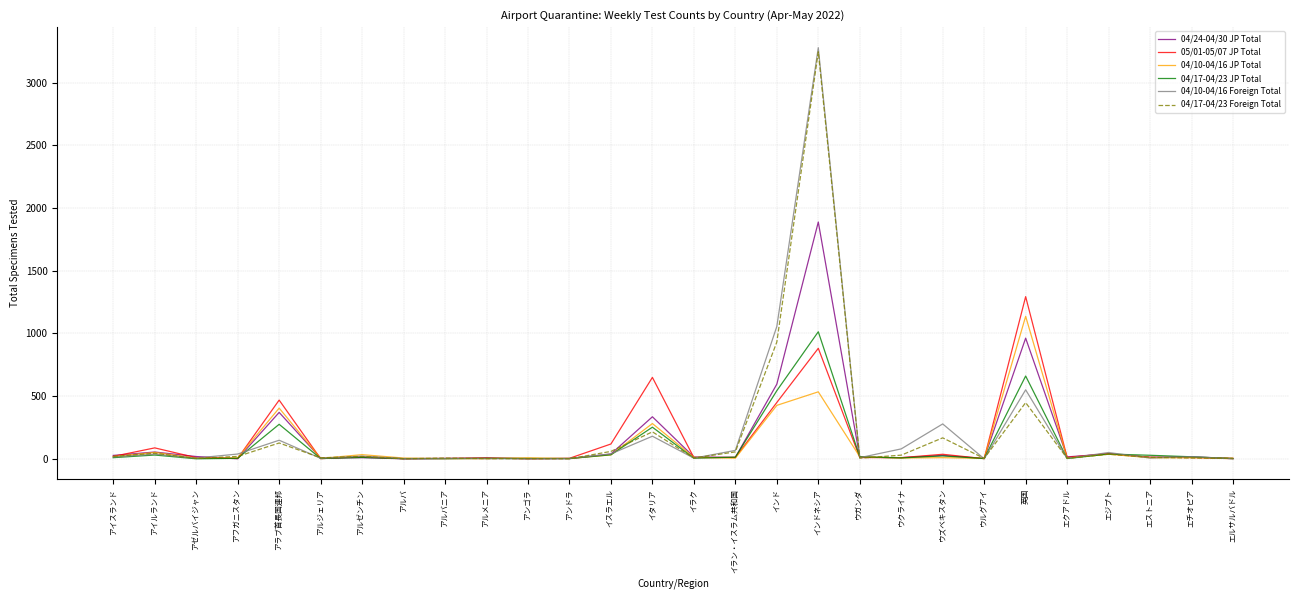

What is the maximum value shown in the chart?

3278